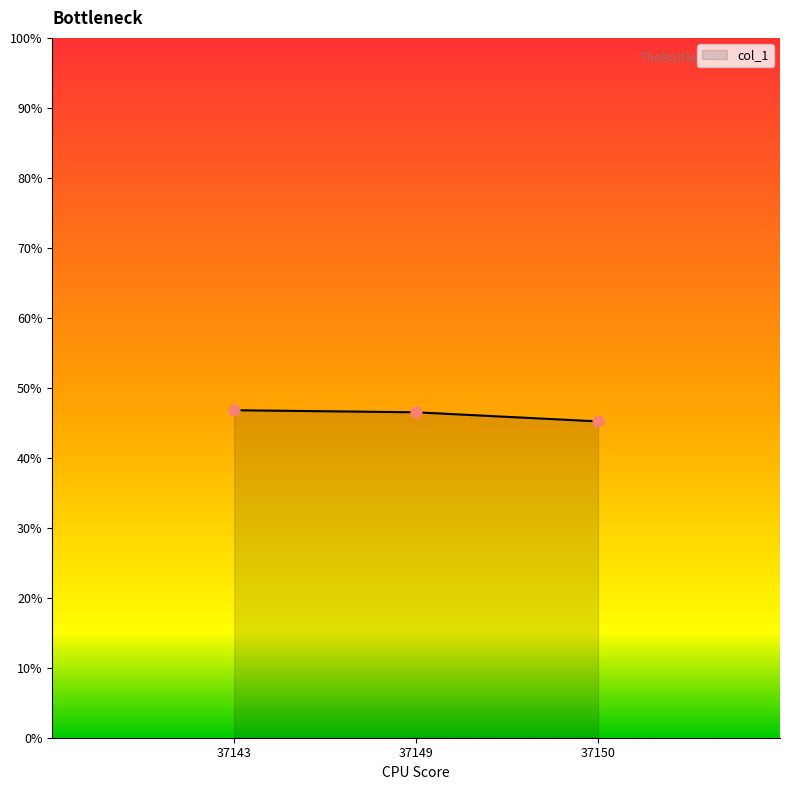

Between 37143 and 37150, which is larger?

37143